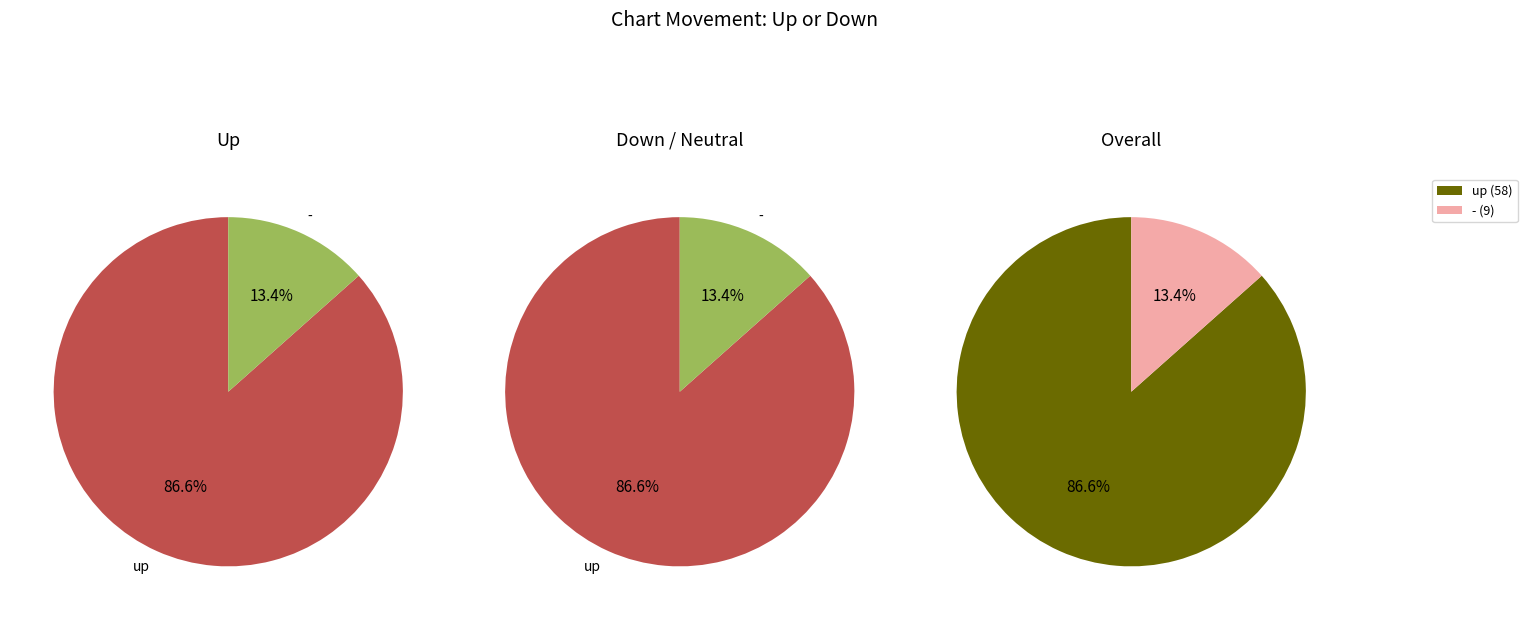

What is the total percentage of up and -?

100.0%